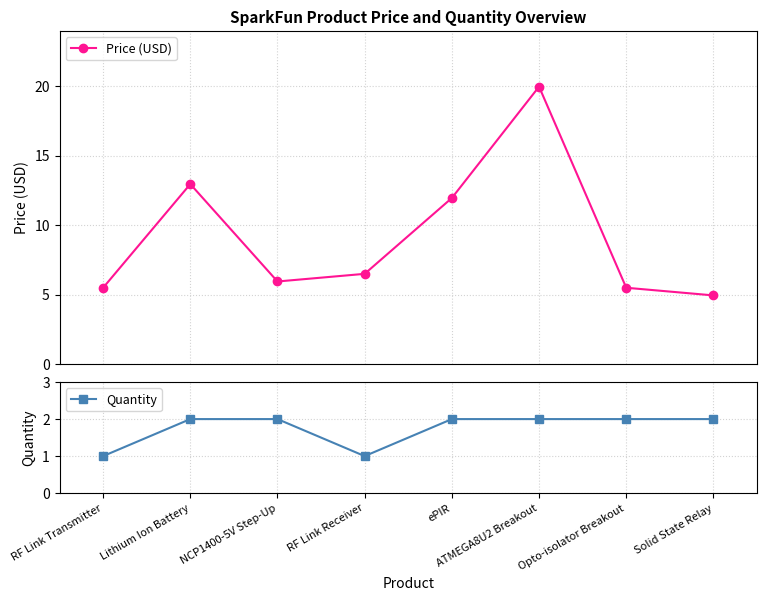

At NCP1400-5V Step-Up, list the series in order from smallest to largest.

Quantity, Price (USD)